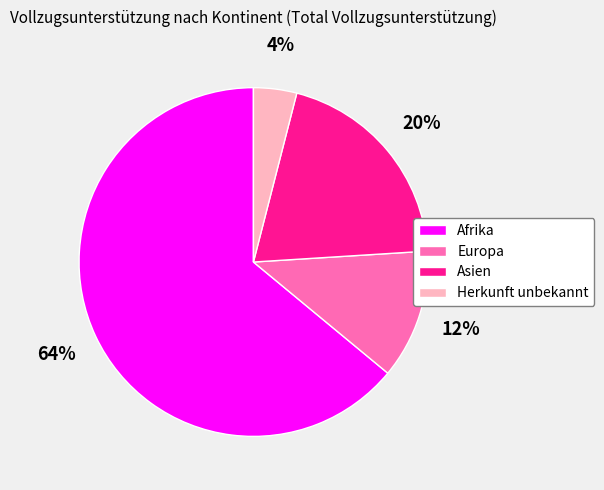

Is it true that Afrika is 64% of the pie?

True